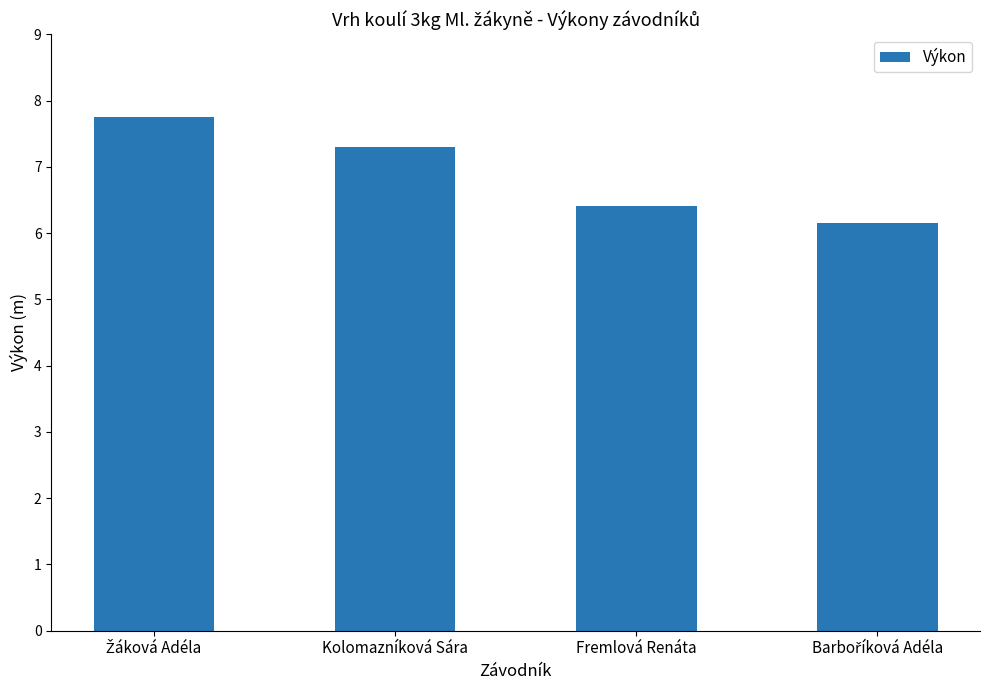

True or false: the data shows 6.4 at Fremlová Renáta.

True